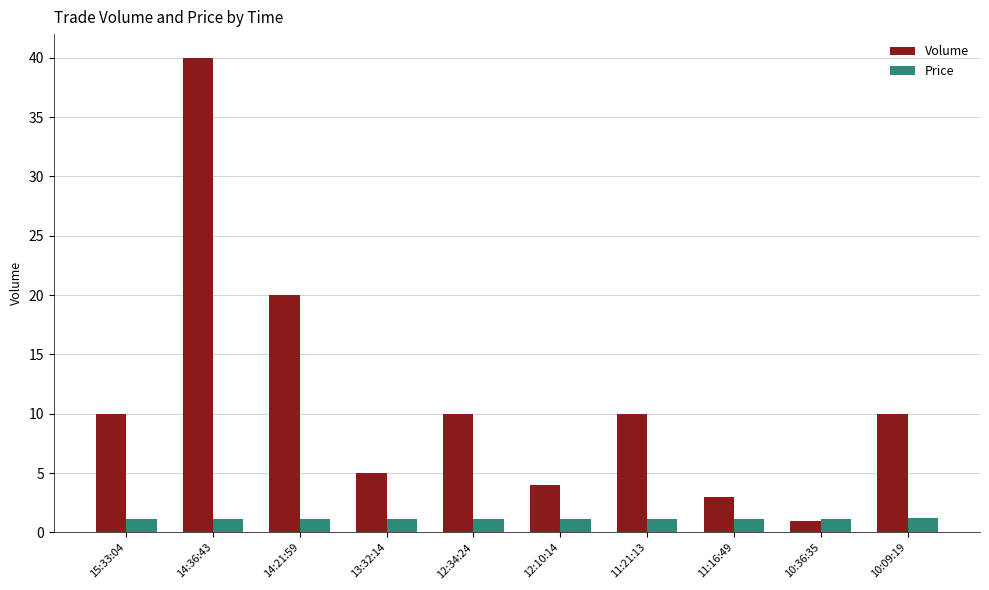

What is the difference between the maximum and second lowest values in the Volume series?

37.0